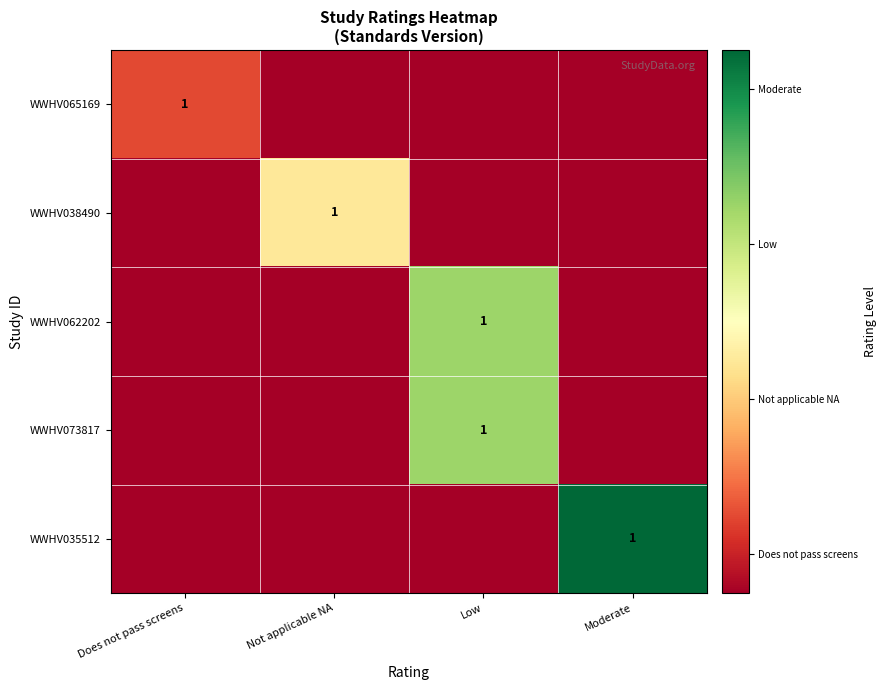

At which label does WWHV062202 reach its minimum?

Does not pass screens